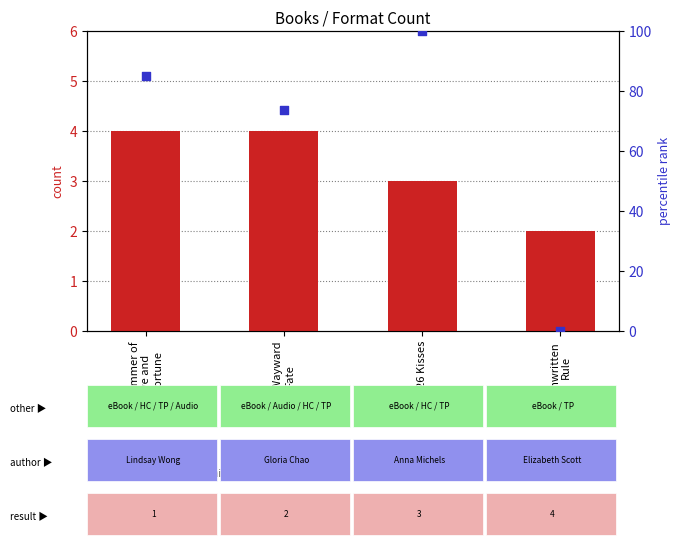

What are all the series names shown in the legend?

count, percentile rank within the sample